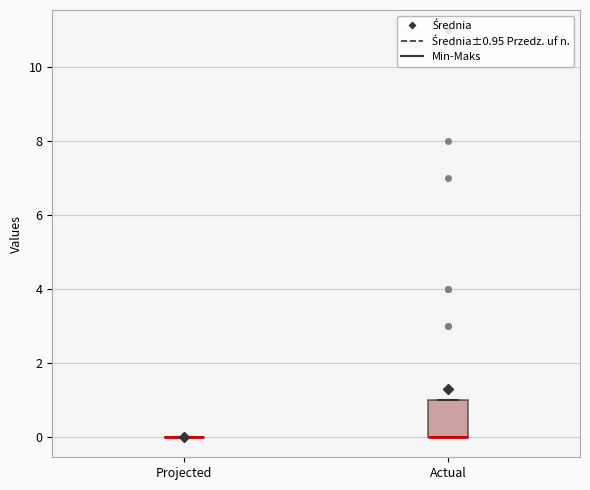

Reading left to right, transcribe this box plot: for each box, give where its median line is, the range the box spans, and where its two whiskers end, as read against the y-axis. The values are not printed on the chart, so give them approximately, as read against the axis.

Projected: box collapsed to a line at 0, whiskers 0 to 0
Actual: median 0 (drawn on the box's lower edge), box 0 to 1, whiskers 0 to 1